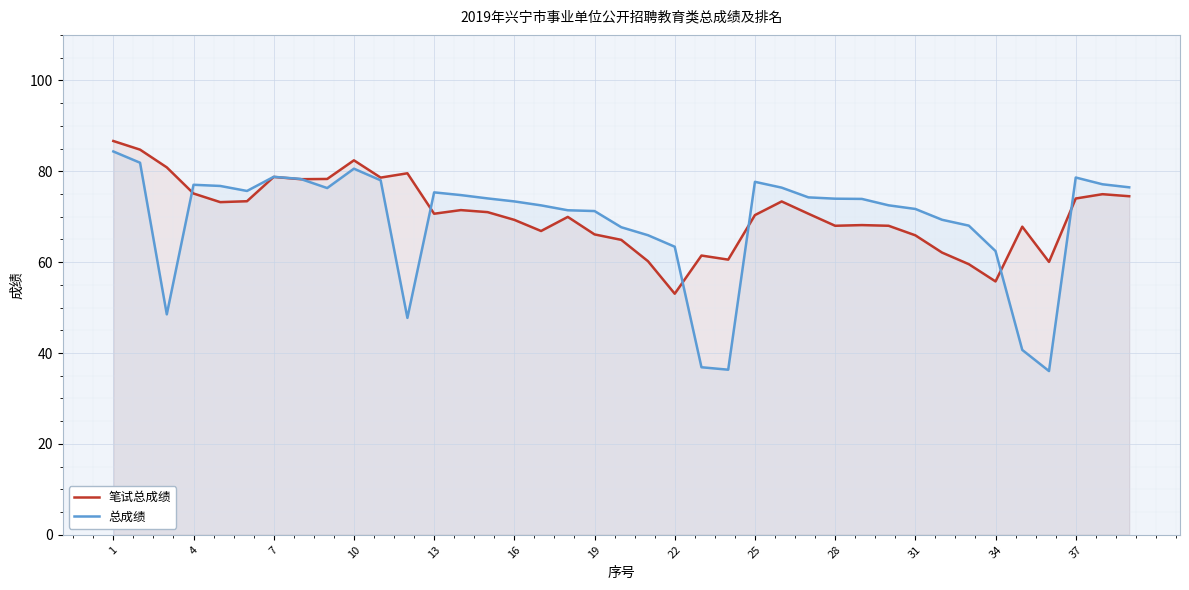

Is the value of 笔试总成绩 at 28 greater than the value of 总成绩 at 24?

Yes